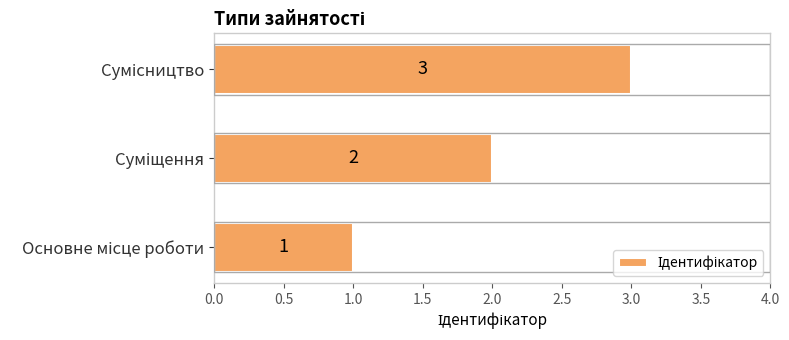

What is the greatest value displayed?

3